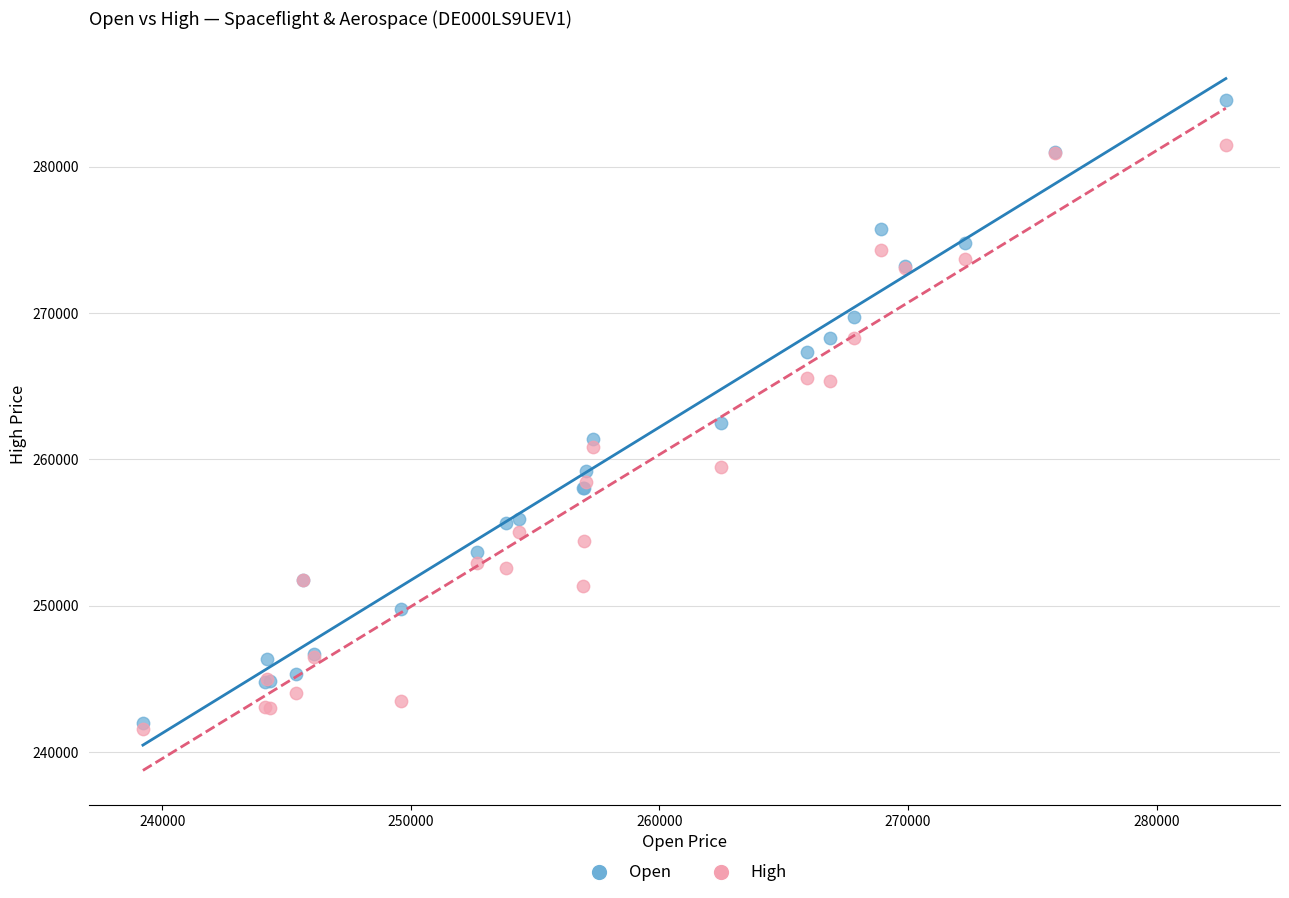

Across all series, what Y value is closest to 263049?

262465